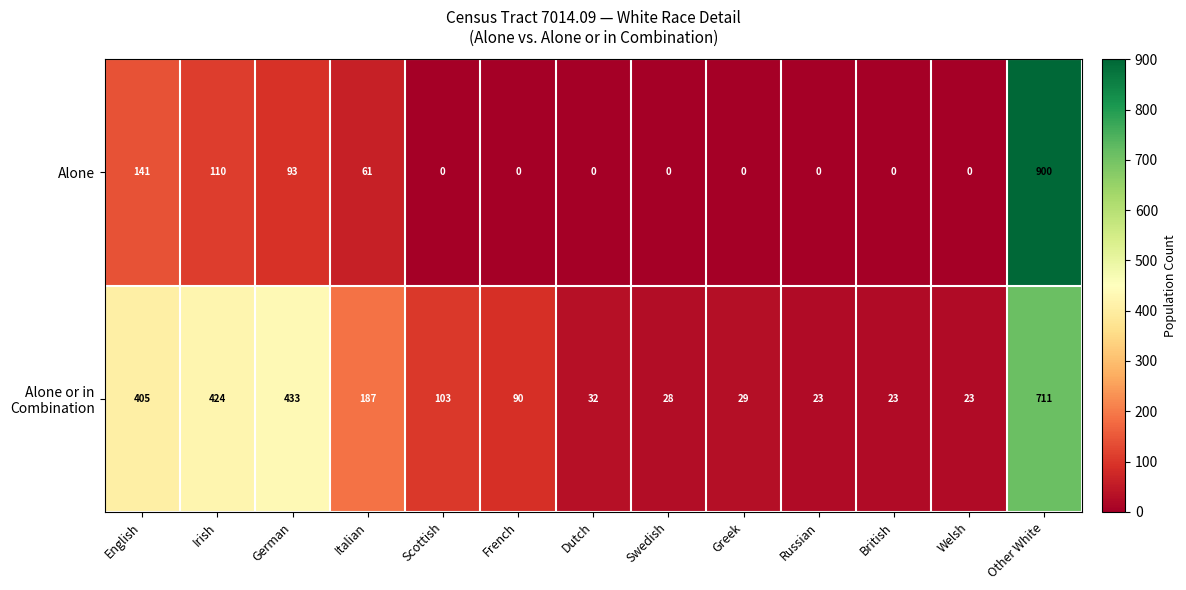

What is the spread (max minus min) of values at Greek?

29